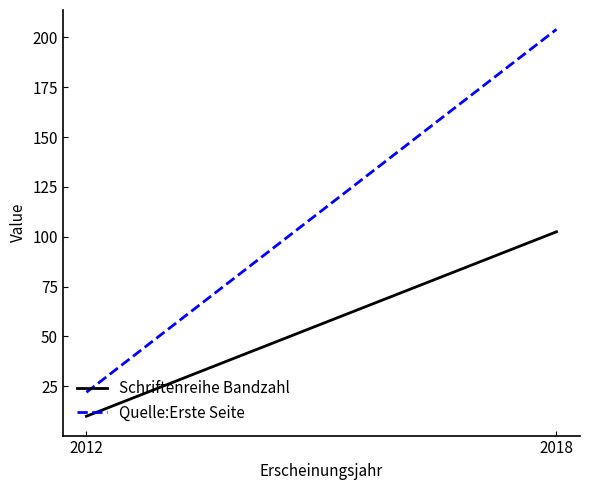

At which label is Schriftenreihe Bandzahl closest to 56?

2012